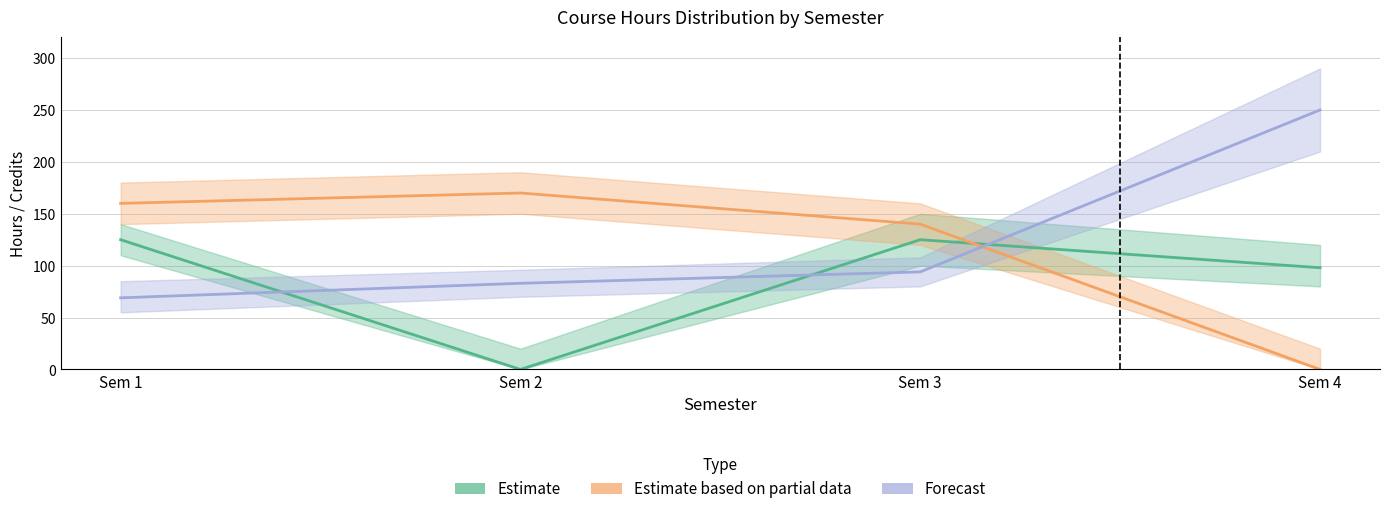

Reading left to right, extract all data points from this chart.

Estimate: 125	0	125	98
Estimate based on partial data: 160	170	140	0
Forecast: 69	83	94	250